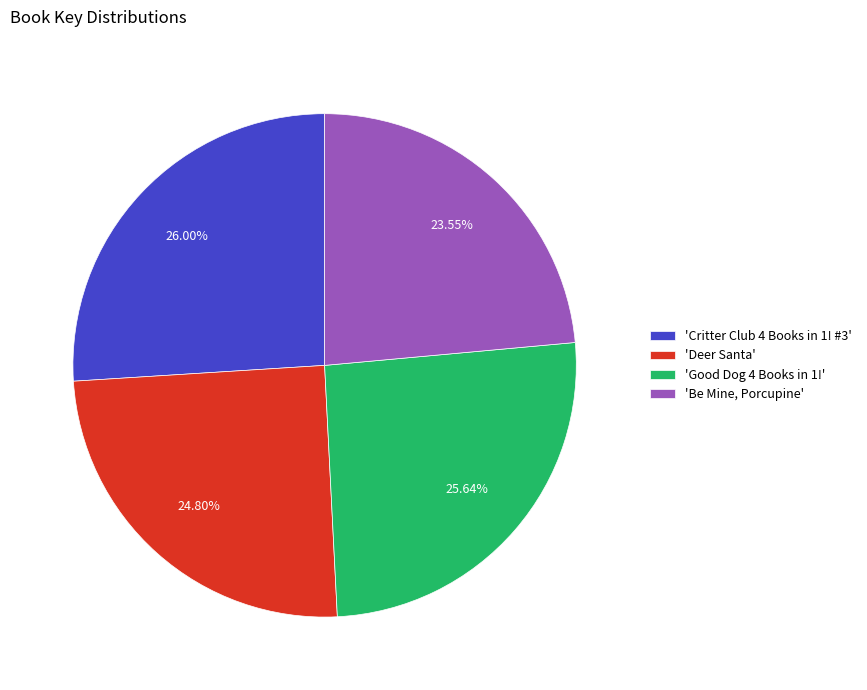

Is 'Be Mine, Porcupine' the majority of the pie?

No